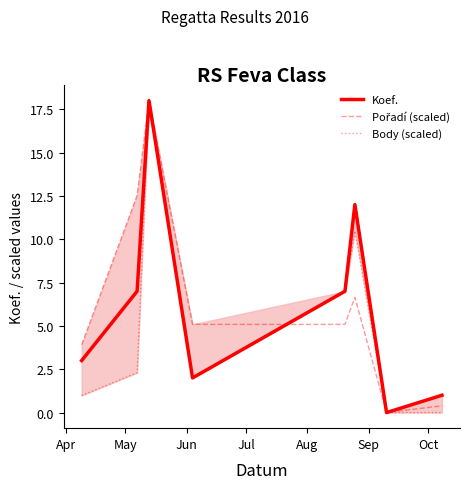

What is the maximum value for Koef.?

18.0